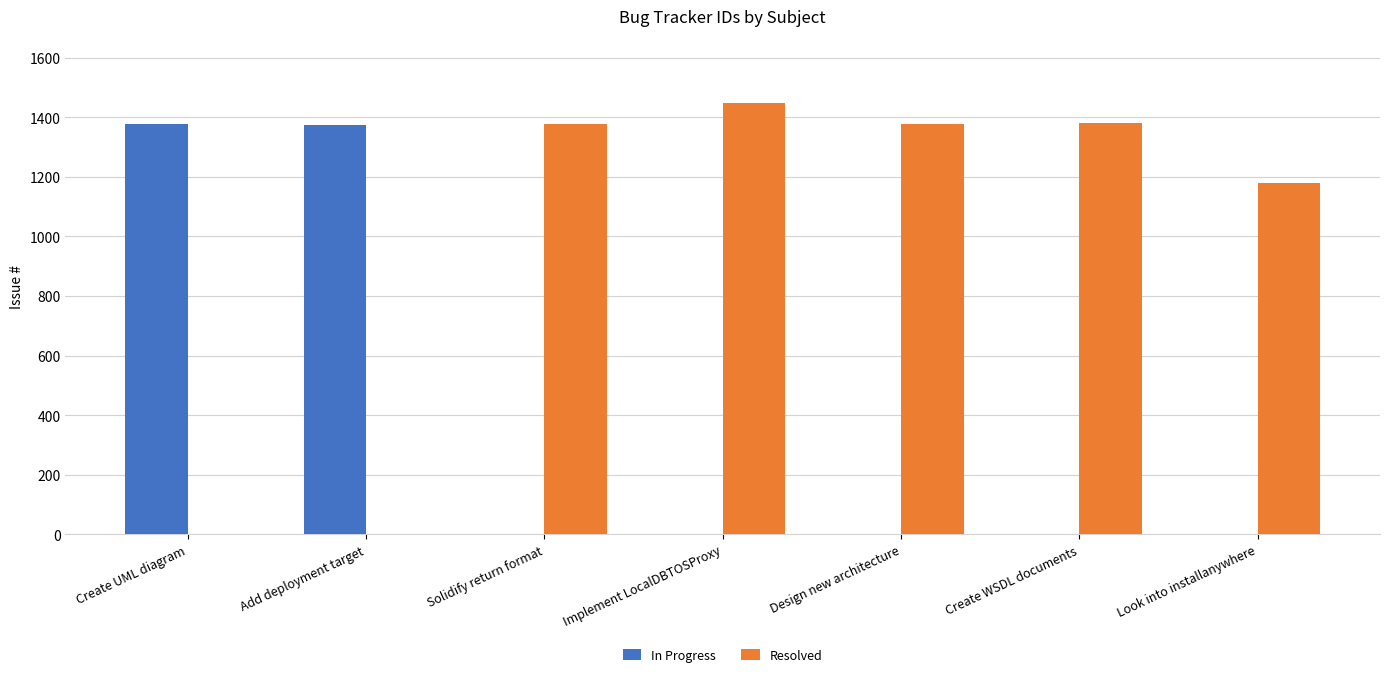

Is it true that In Progress equals 1866 at Create UML diagram?

False